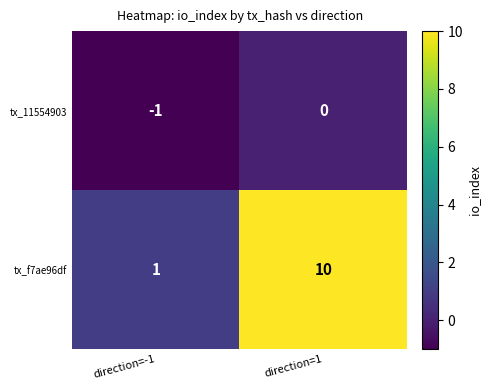

List the series in order of their peak value, highest first.

tx_f7ae96df, tx_11554903